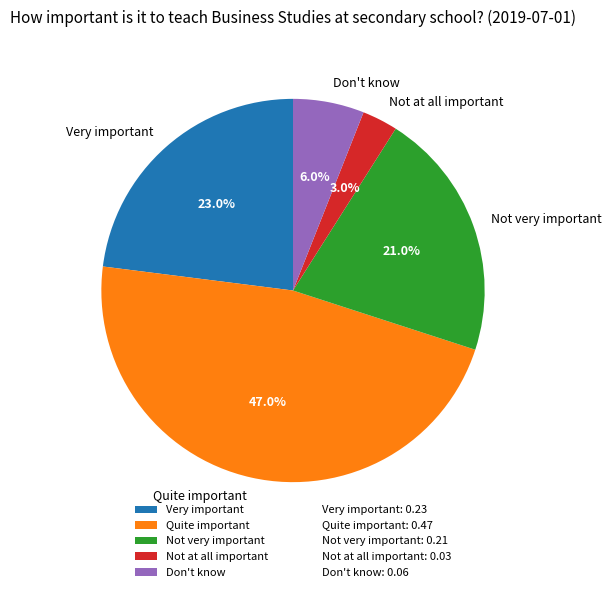

To the nearest percent, what is the combined percentage of Not very important and Not at all important?

24%